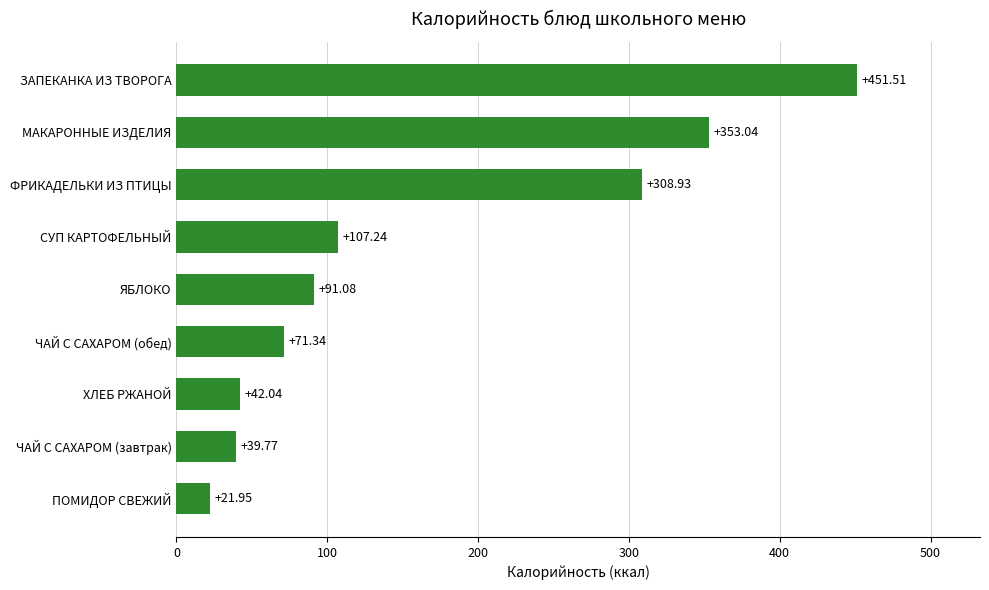

What is the difference between the maximum and second lowest values?

411.7